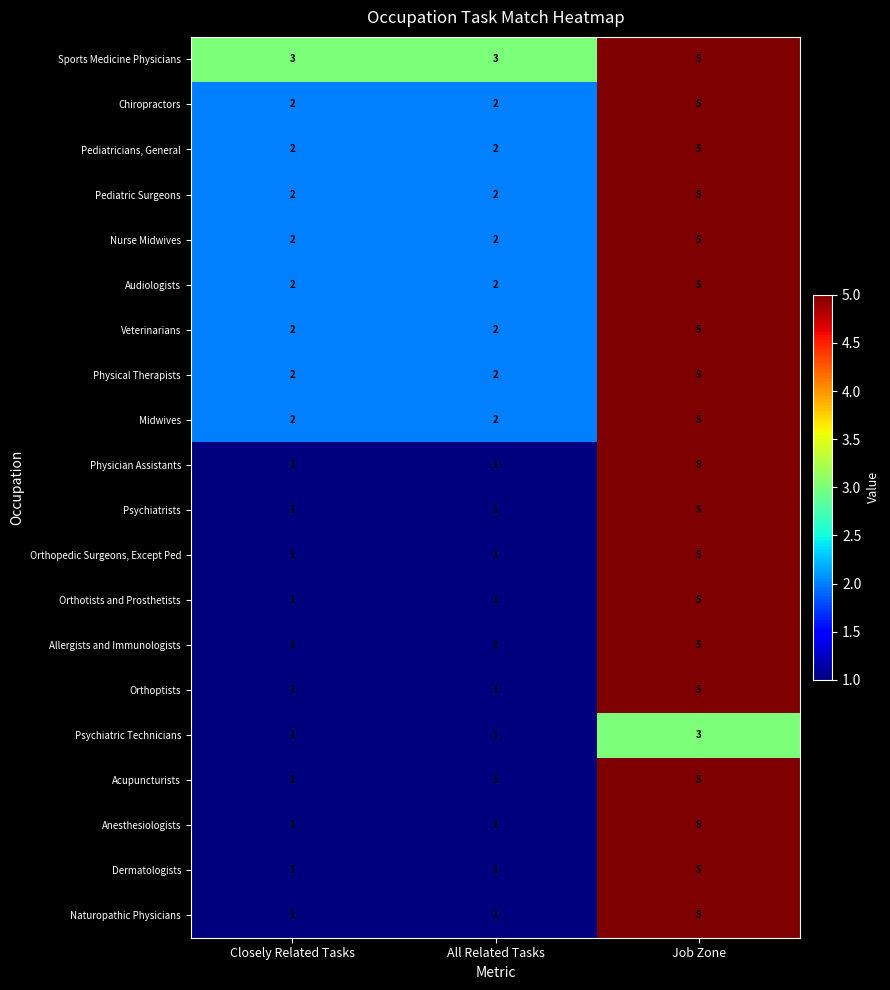

The value of Psychiatrists at All Related Tasks is 0. True or false?

False